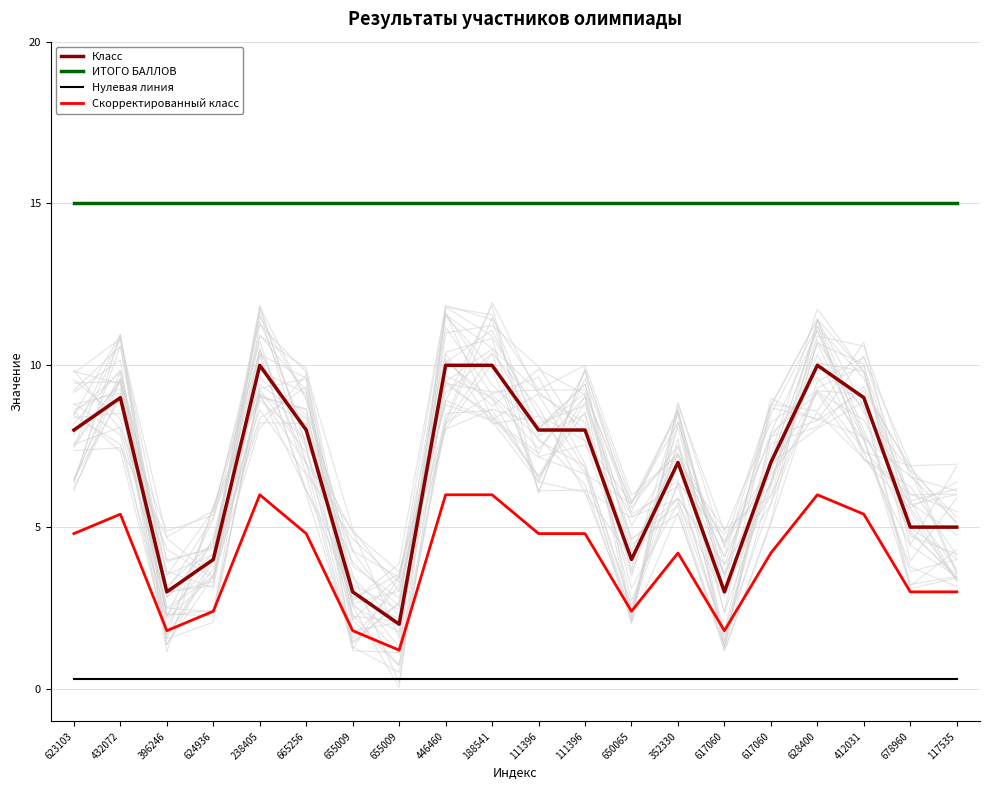

What is the value of the Нулевая линия point at the 17th from the left?

0.3